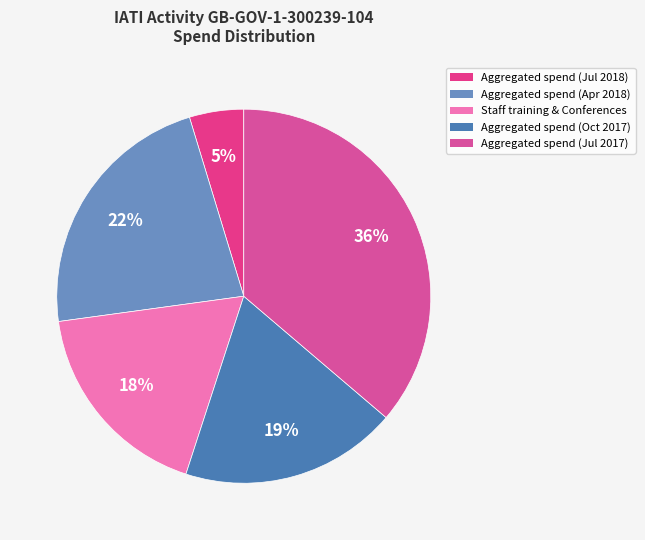

Which slice is the largest?

Aggregated spend (Jul 2017)